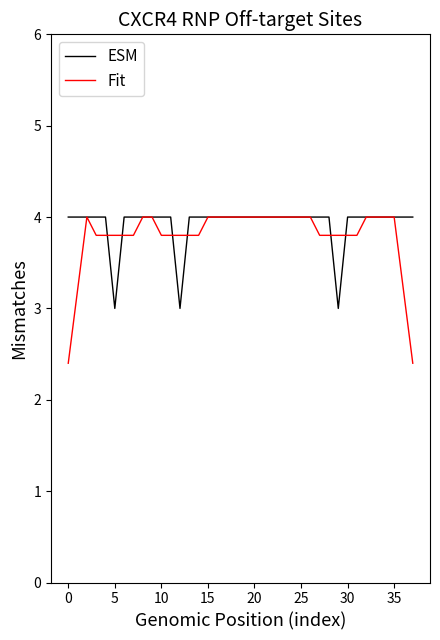

Which series has the widest spread of values?

Fit